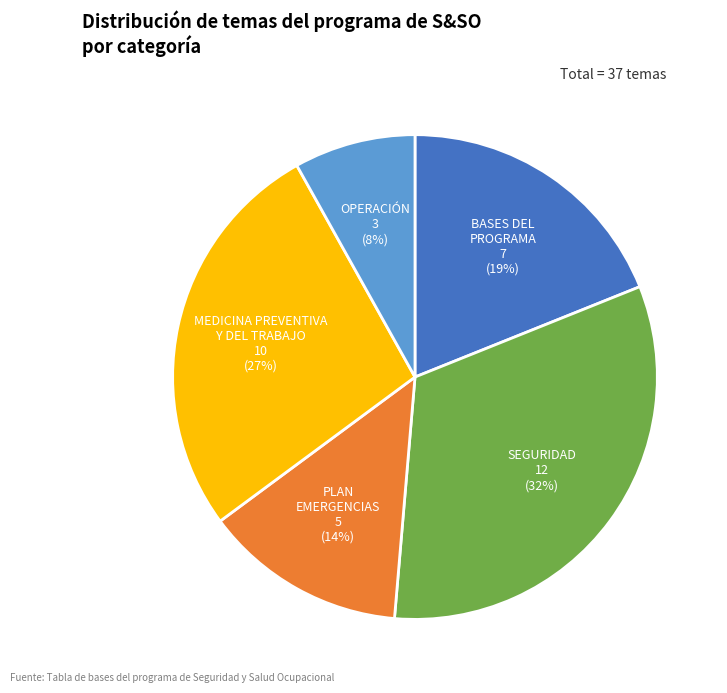

To the nearest percent, what is the difference between the largest and smallest slice percentages?

24%